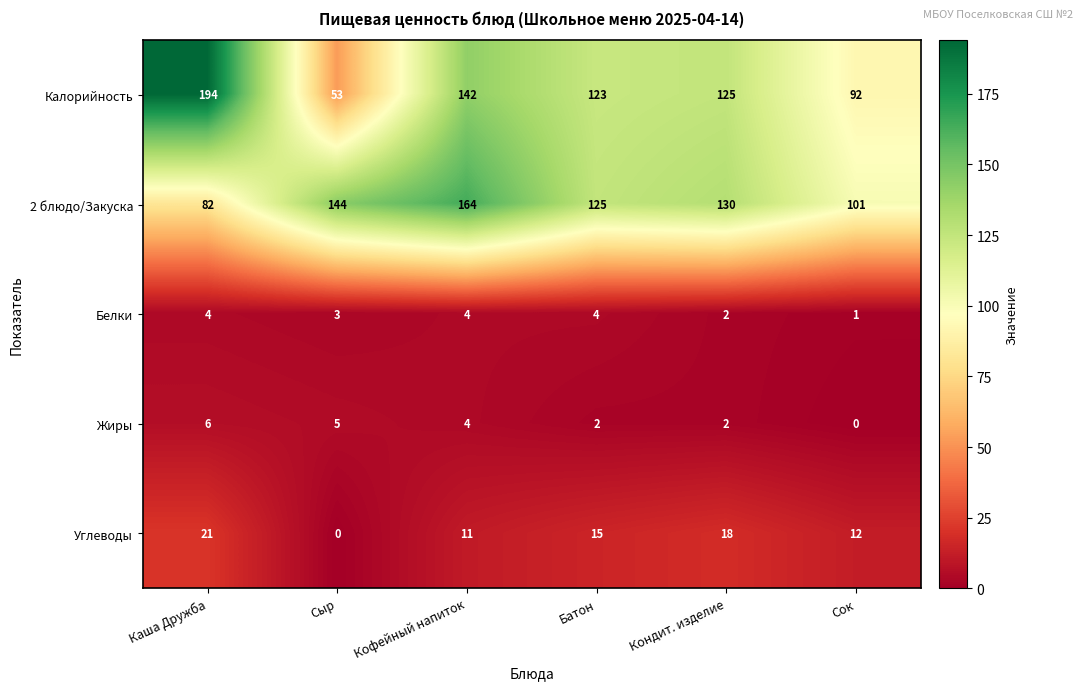

The value of Белки at Сок is 1. True or false?

True